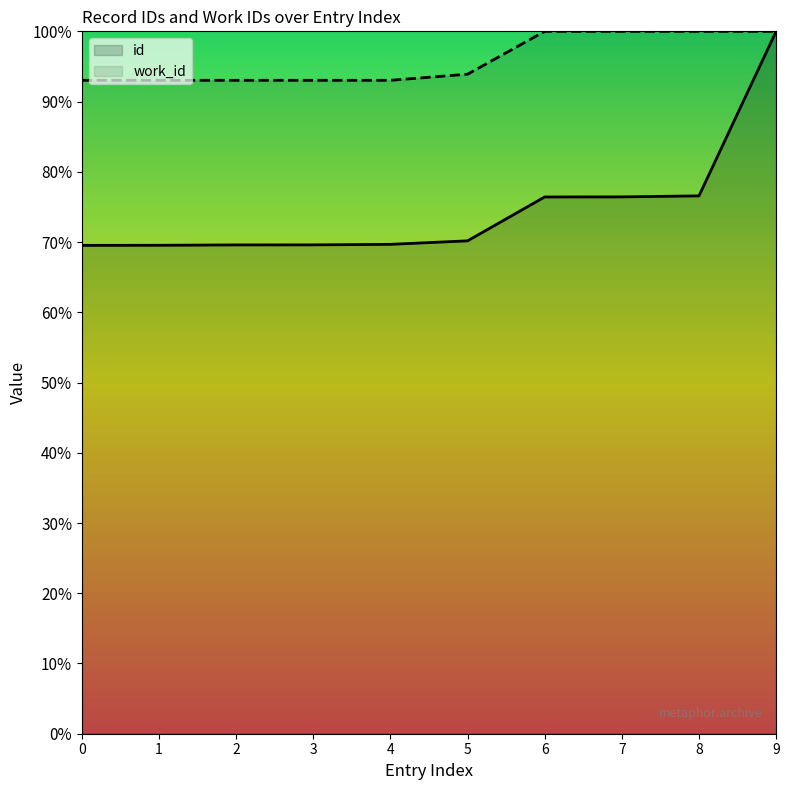

How many data points does each series have?

10